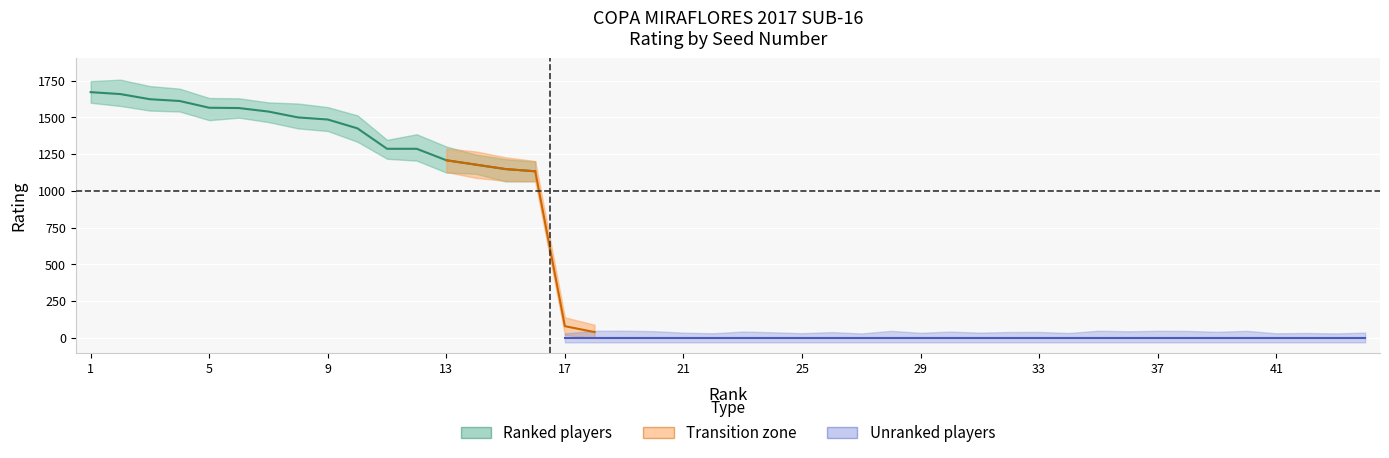

True or false: there are more than 2 points higher than both neighbors.

False